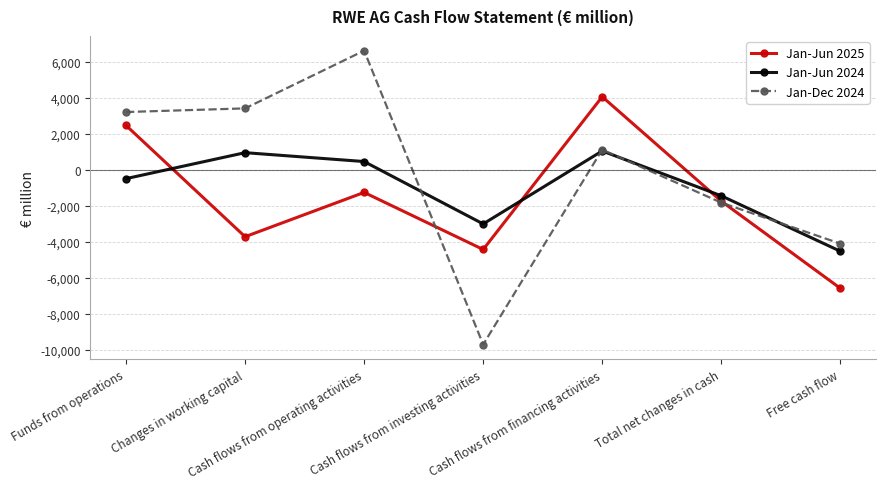

At which category does Jan-Jun 2025 reach its first local valley?

Changes in working capital